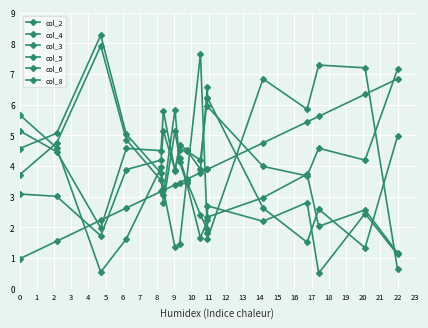

What is the average value of the col_4 series?

4.1